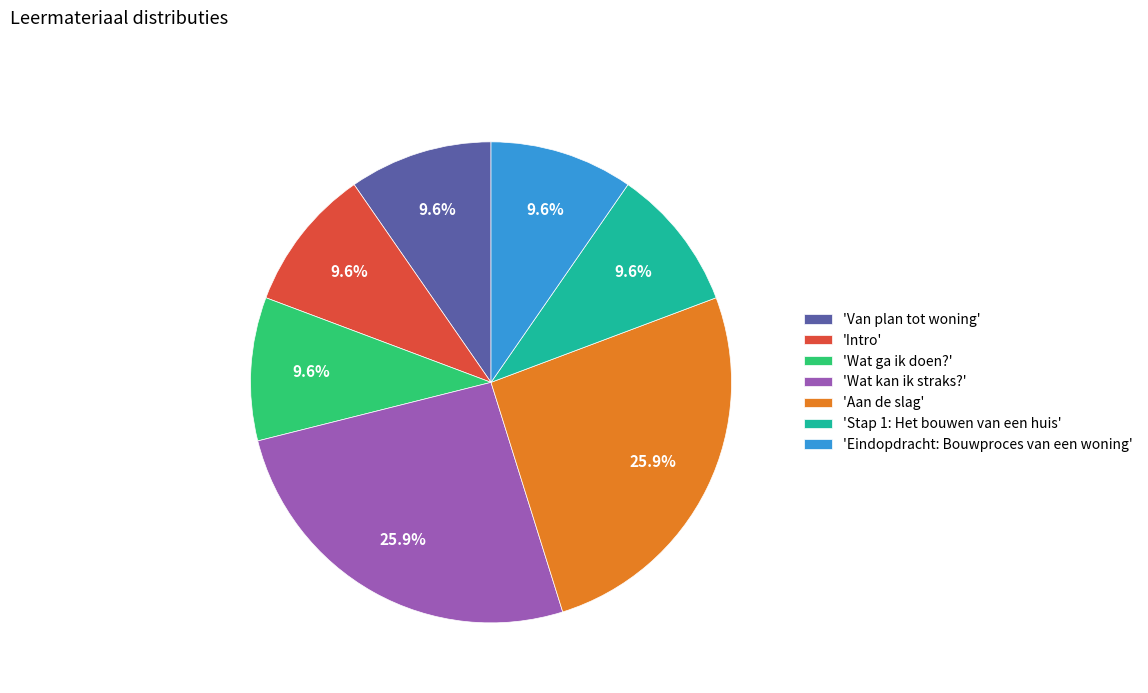

Is there any slice that represents more than half of the pie?

No